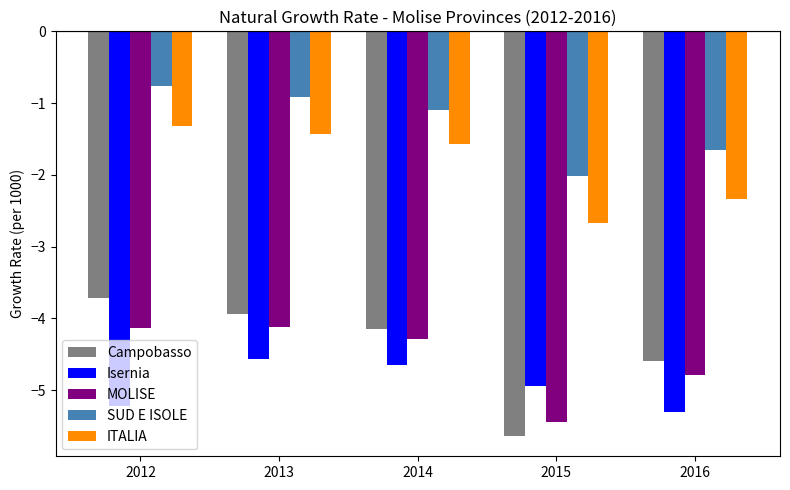

Which series has the largest total across all categories?

SUD E ISOLE